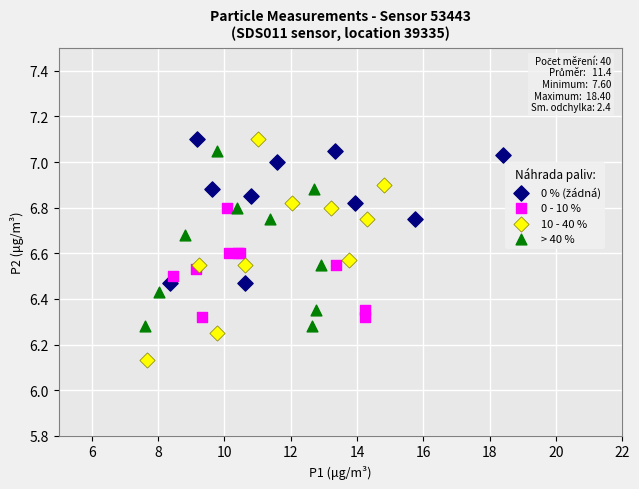

Which series contains the lowest Y value?

10 - 40 %